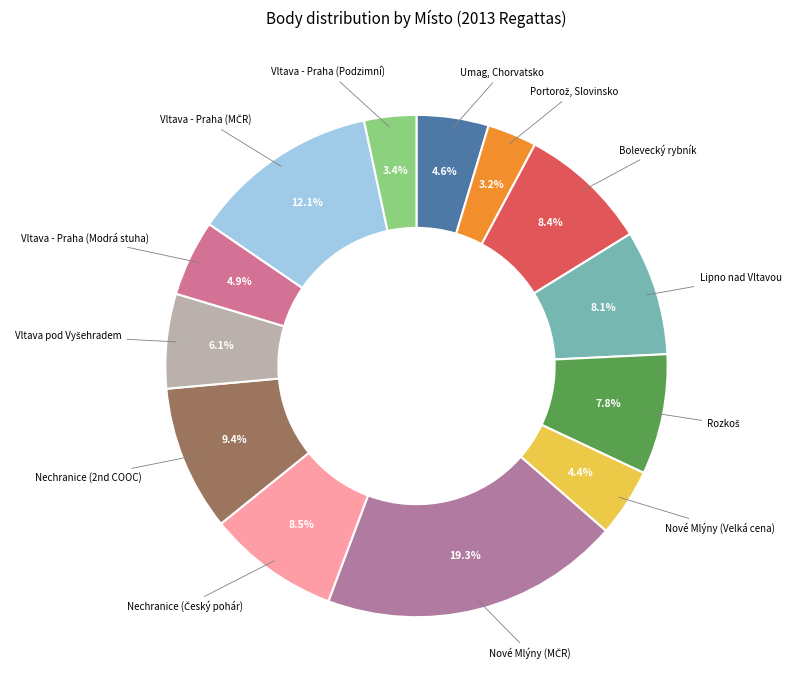

To the nearest percent, what is the difference between the largest and smallest slice percentages?

16%